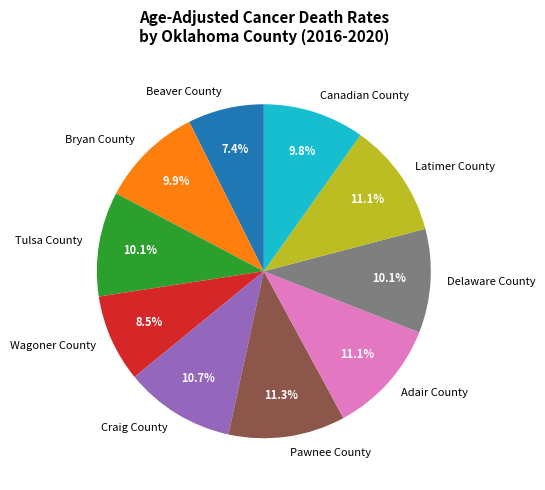

Which category has the smallest portion of the pie?

Beaver County